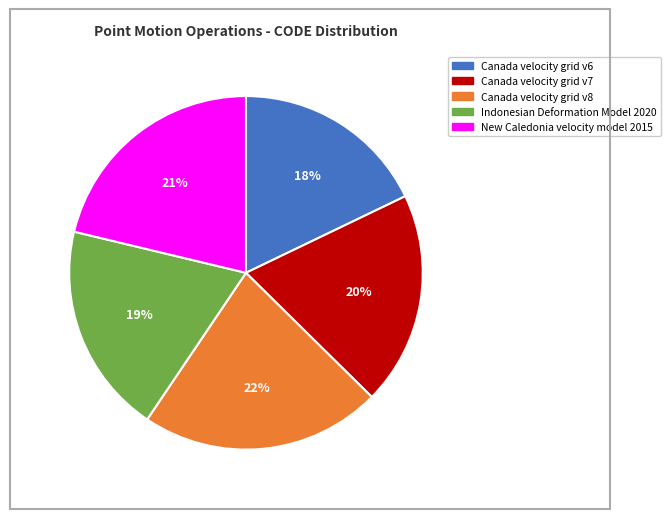

How many segments does this pie chart have?

5